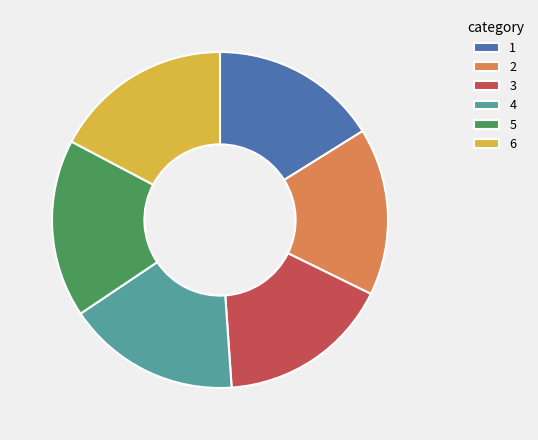

Does any single category account for the majority?

No